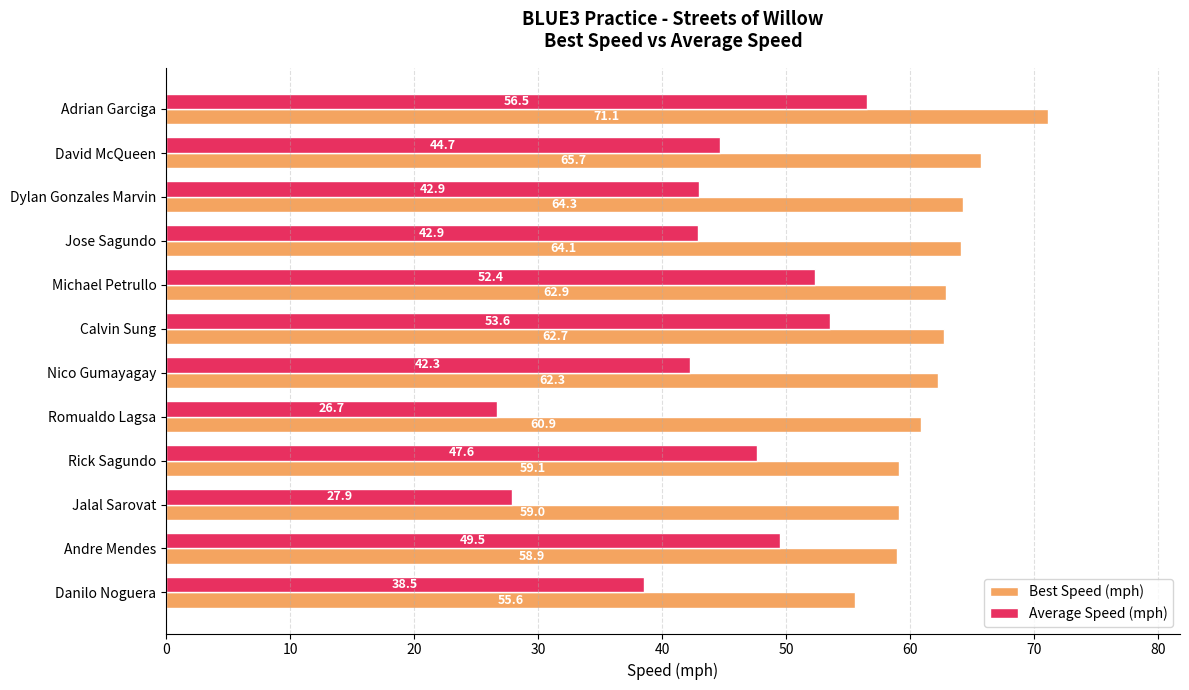

At which category does the chart reach its minimum across all series?

Romualdo Lagsa